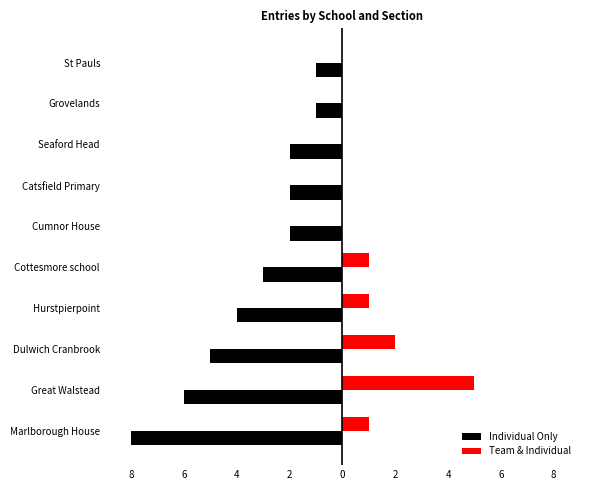

Reading left to right, extract all data points from this chart.

Individual Only: -8	-6	-5	-4	-3	-2	-2	-2	-1	-1
Team & Individual: 1	5	2	1	1	0	0	0	0	0